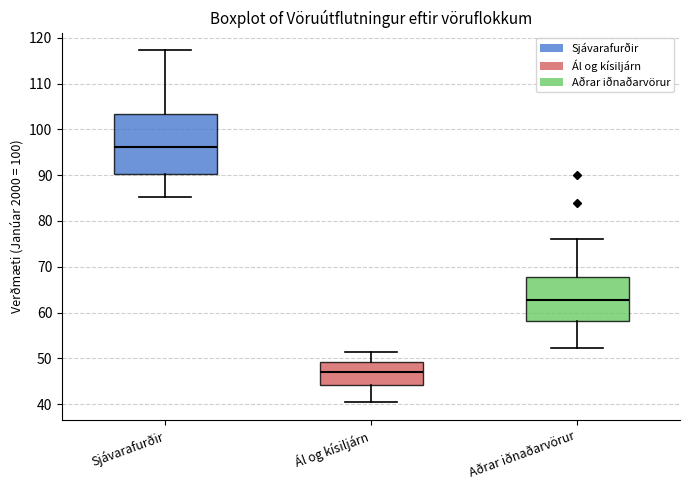

Reading left to right, transcribe this box plot: for each box, give where its median line is, the range the box spans, and where its two whiskers end, as read against the y-axis. The values are not printed on the chart, so give them approximately, as read against the axis.

Sjávarafurðir: median 96, box 90 to 103, whiskers 85 to 117
Ál og kísiljárn: median 47, box 44 to 49, whiskers 40 to 51
Aðrar iðnaðarvörur: median 63, box 58 to 68, whiskers 52 to 76